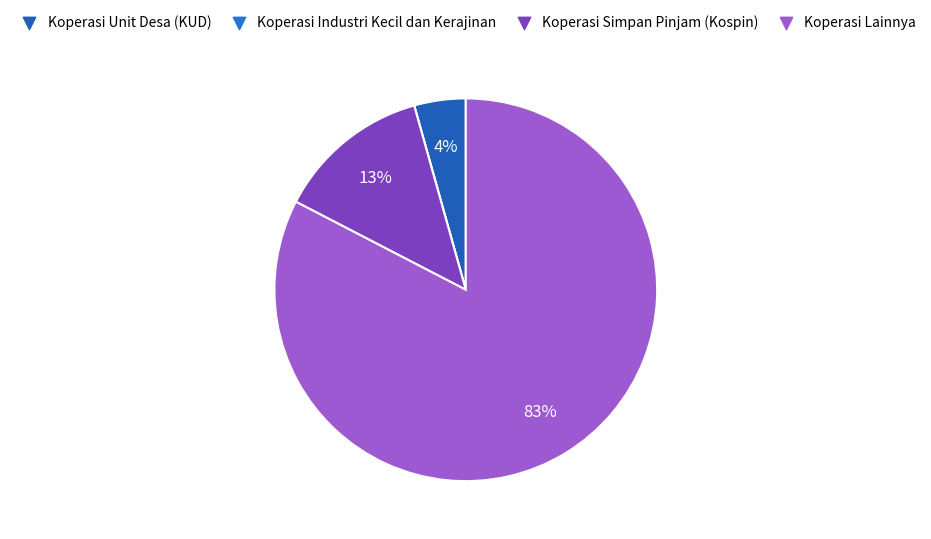

How many segments does this pie chart have?

4